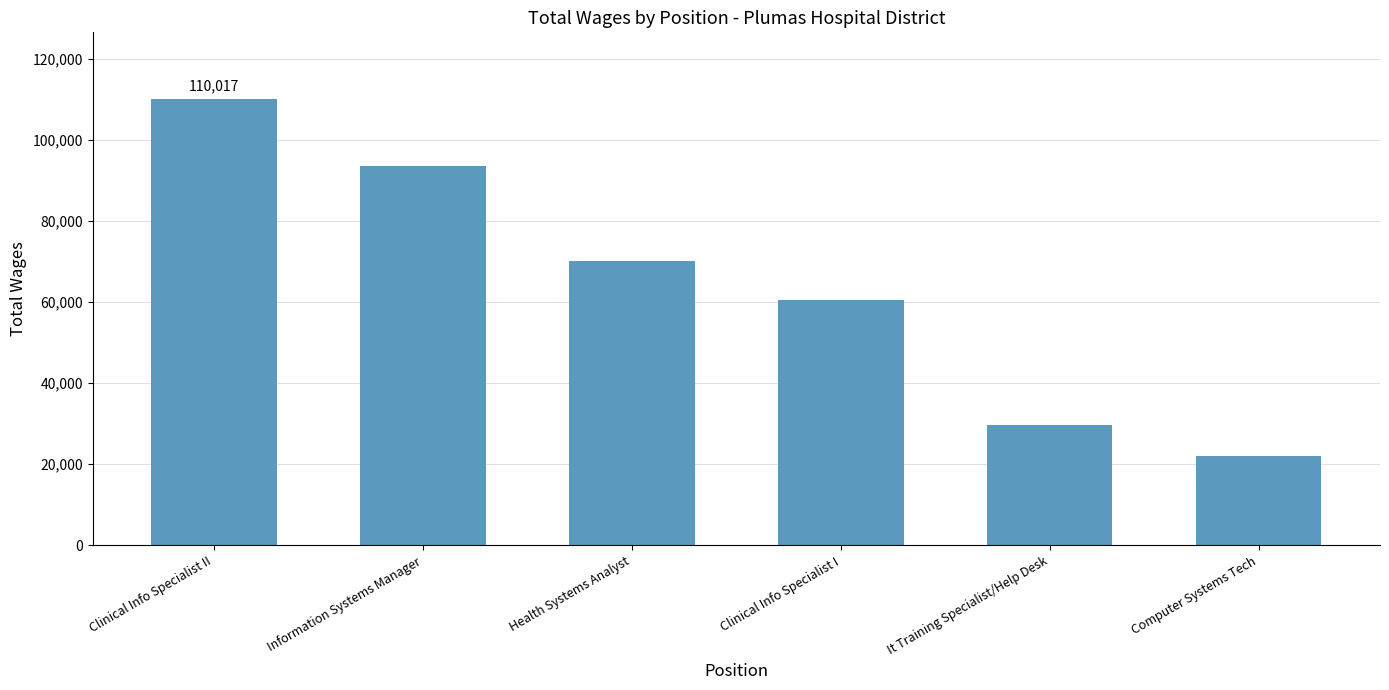

List the labels in order of value, largest first.

Clinical Info Specialist II, Information Systems Manager, Health Systems Analyst, Clinical Info Specialist I, It Training Specialist/Help Desk, Computer Systems Tech